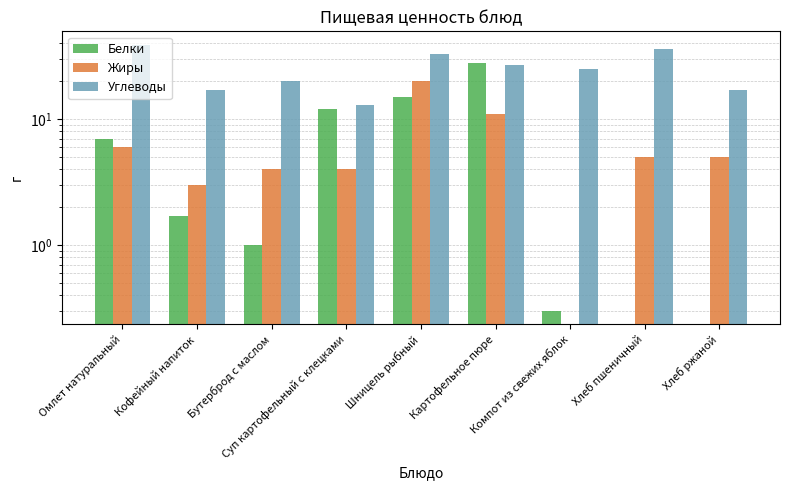

Reading right to left, what are all the values shown in this chart?

Белки: 0.0	0.0	0.3	27.9	15.0	12.0	1.0	1.7	7.0
Жиры: 5.0	5.0	0.0	11.0	20.0	4.0	4.0	3.0	6.0
Углеводы: 17.0	36.0	25.0	27.0	33.0	13.0	20.0	17.0	39.0